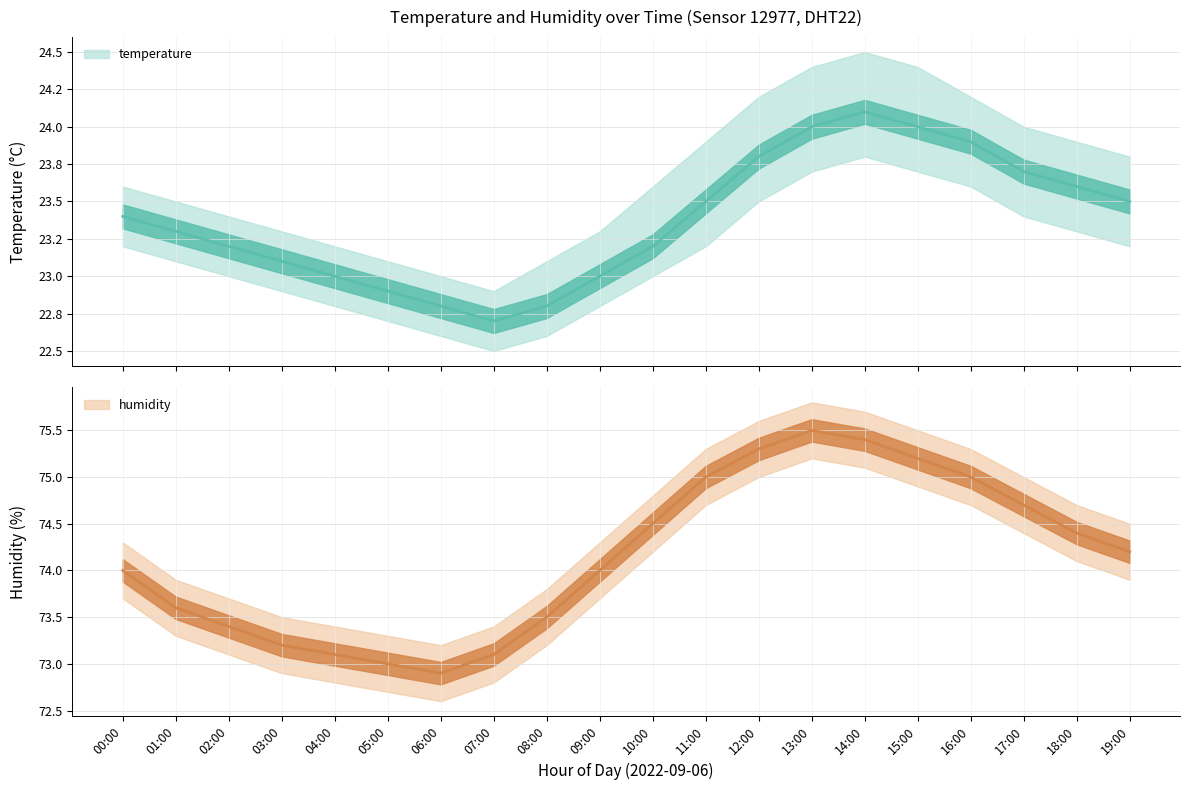

True or false: temperature_lower has a value of 23.0 at 02:00.

True